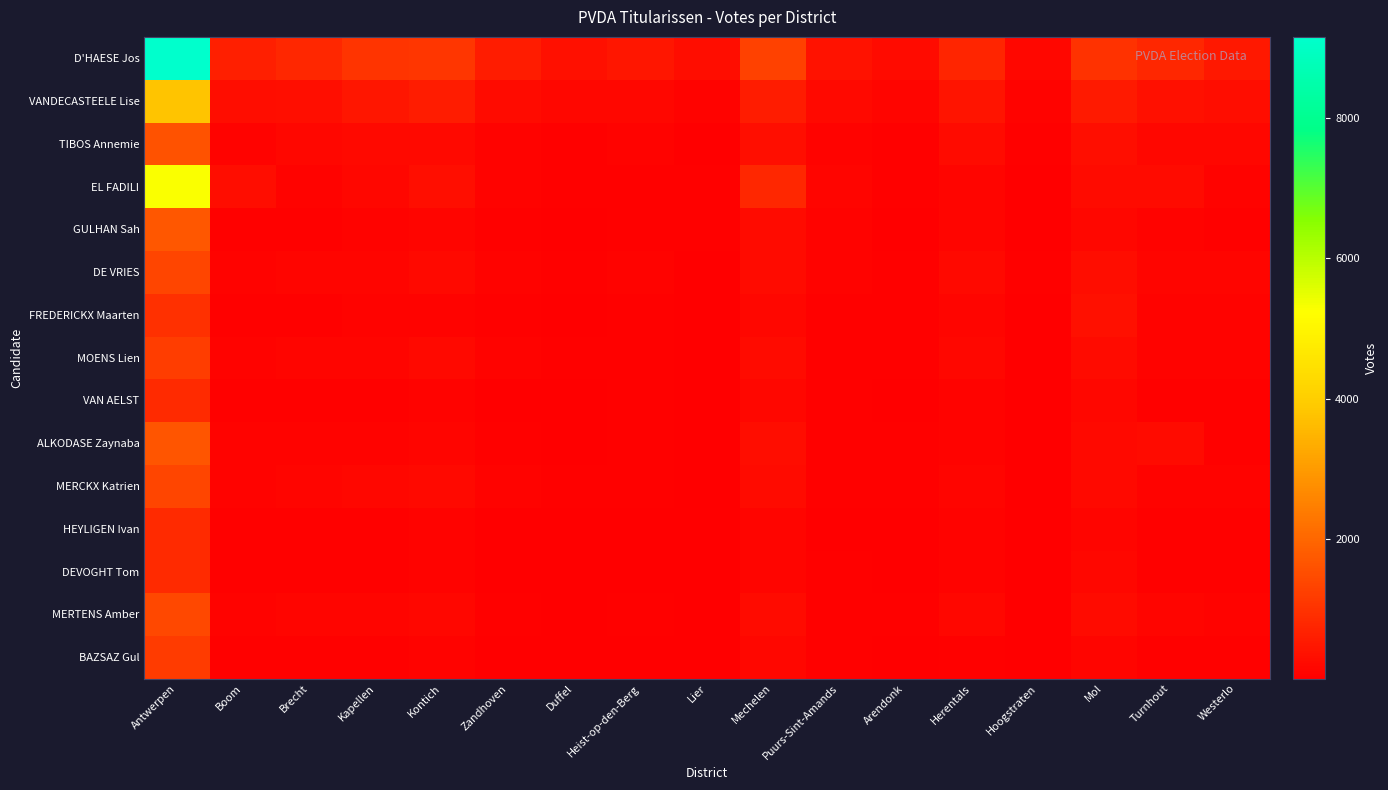

What is the spread (max minus min) of values at Westerlo?

422